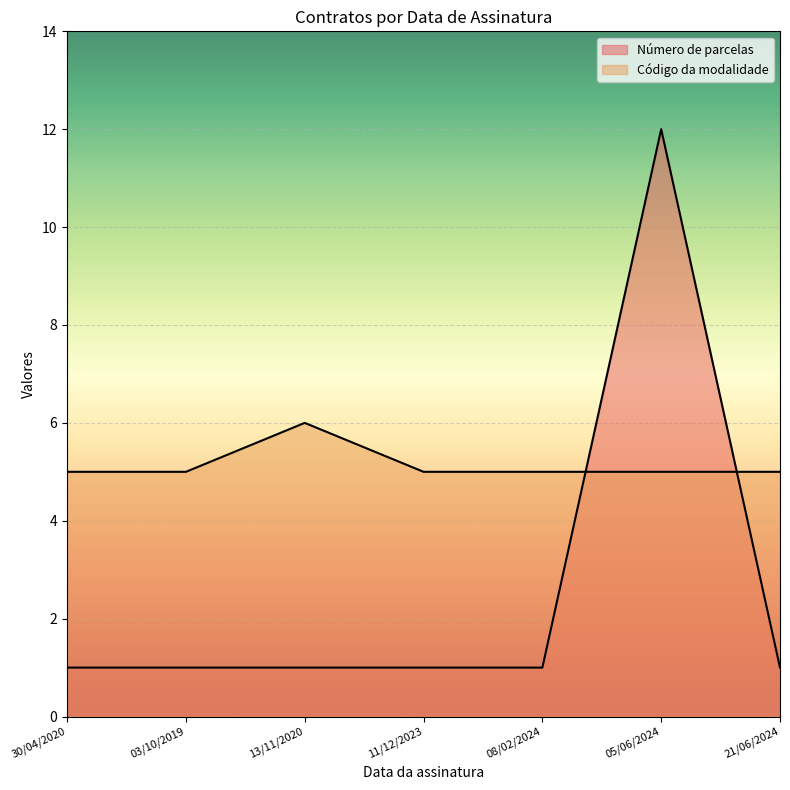

At which category does Código da modalidade reach its first local peak?

13/11/2020